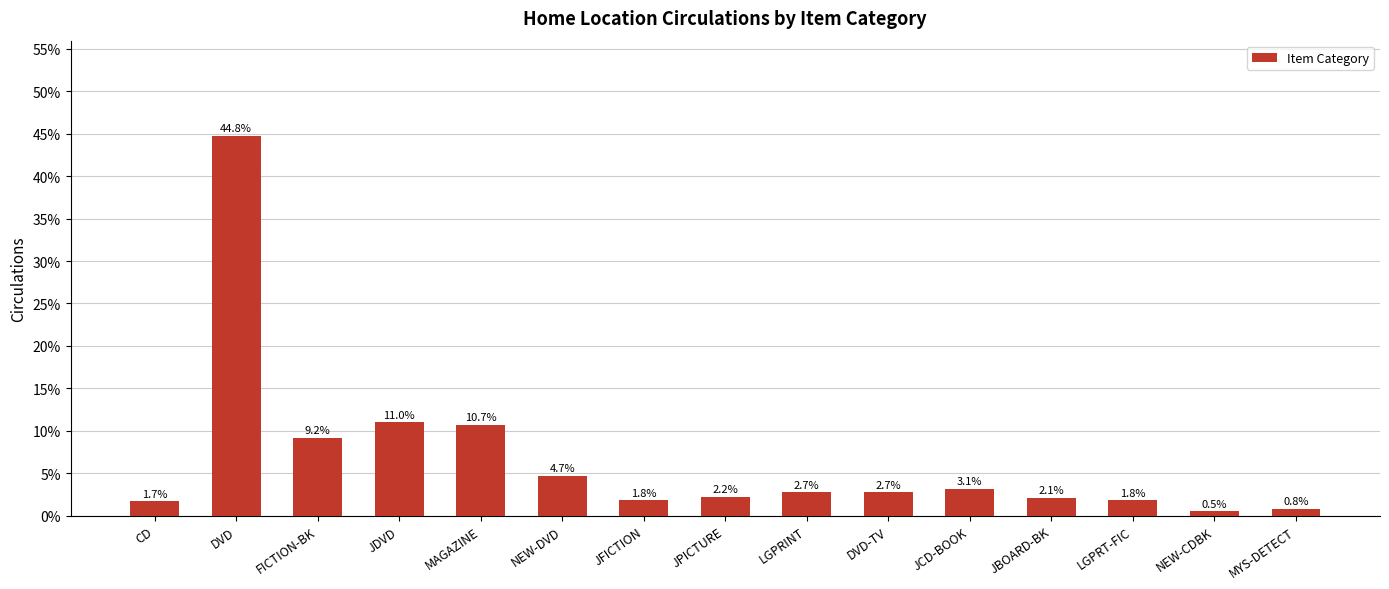

What is the minimum value shown in the chart?

0.5